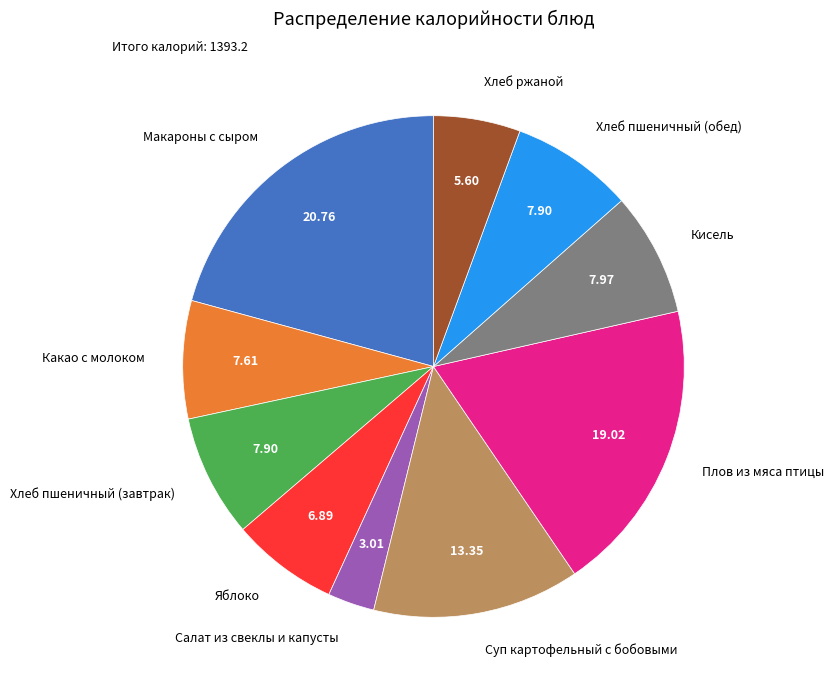

Which slice is the largest?

Макароны с сыром